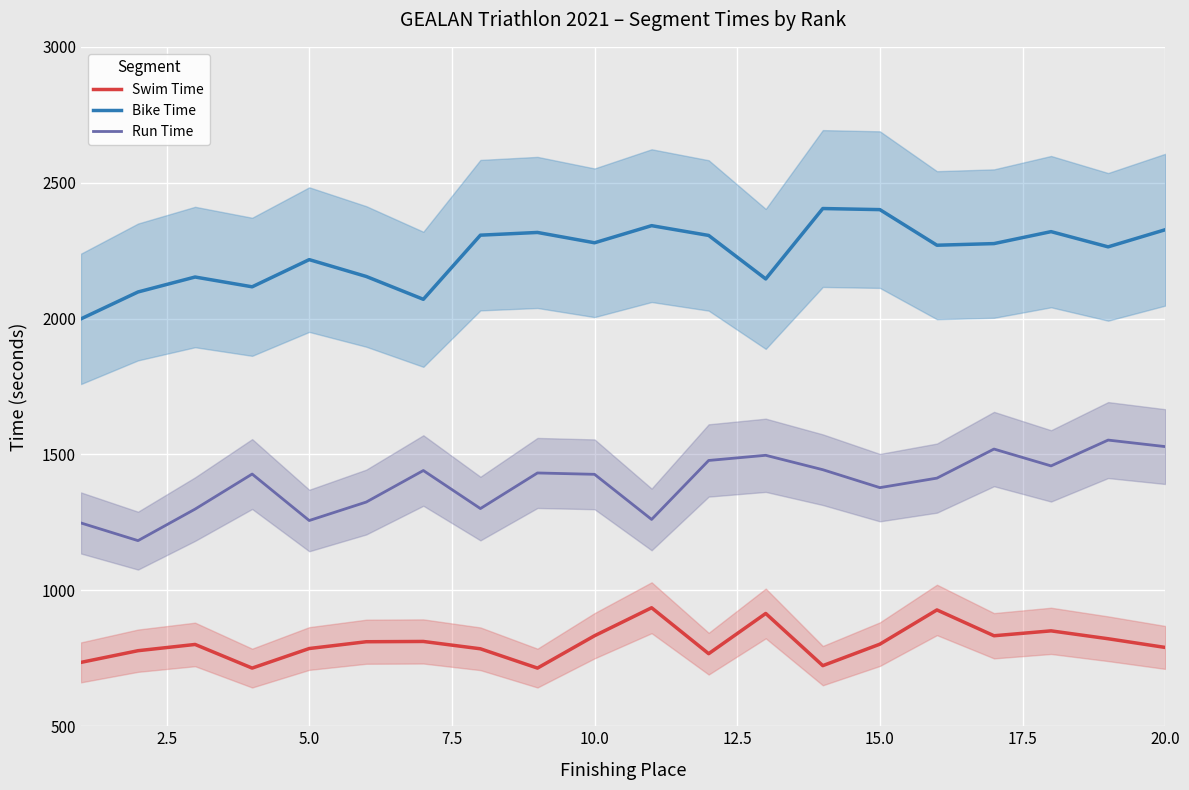

What is the minimum value for Bike Time?

1999